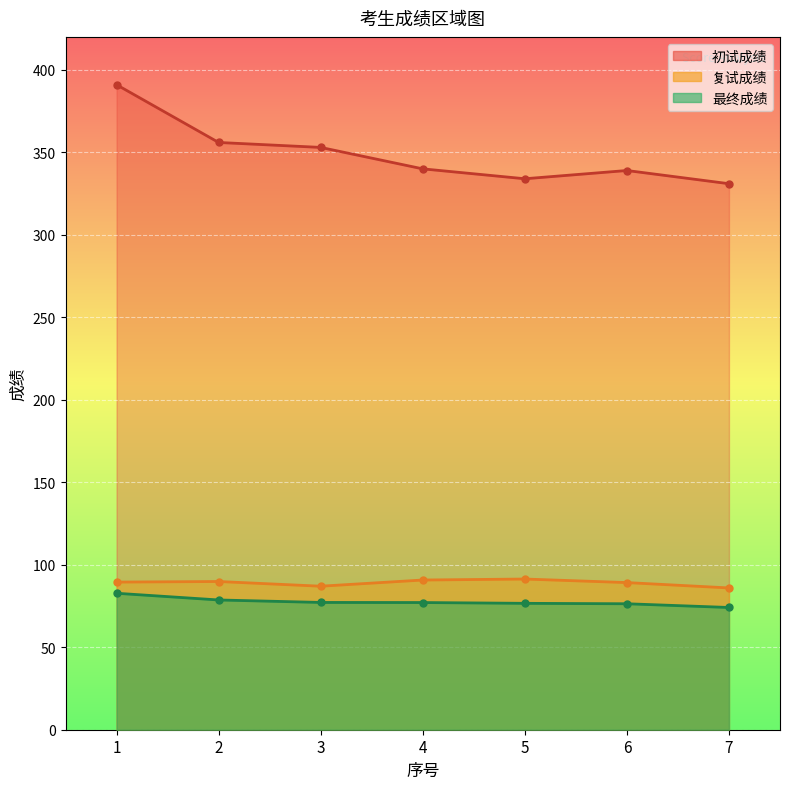

True or false: 最终成绩 has more than 0 interior local peaks.

False